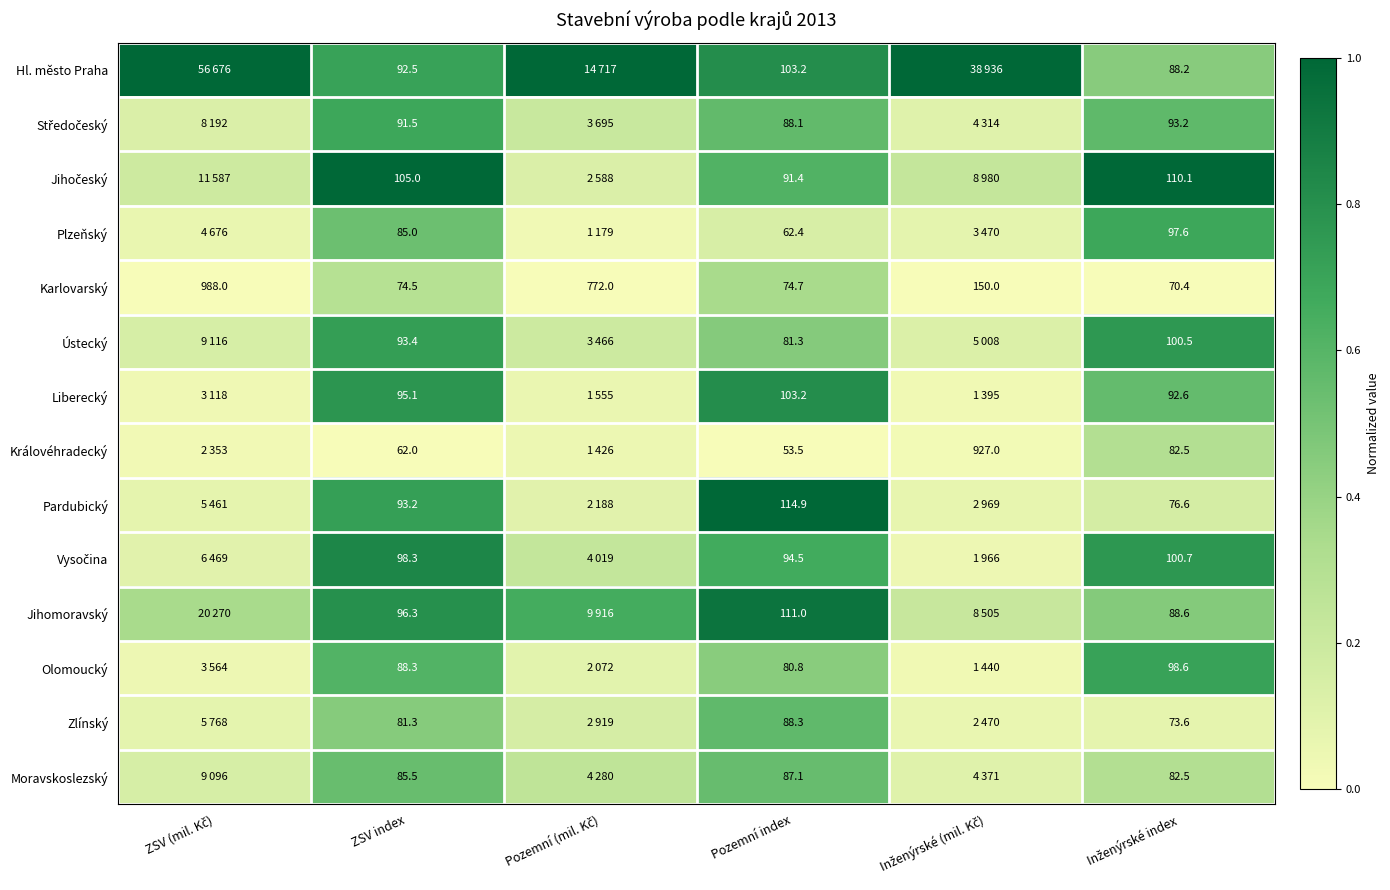

At how many categories does at least one series exceed 0?

6